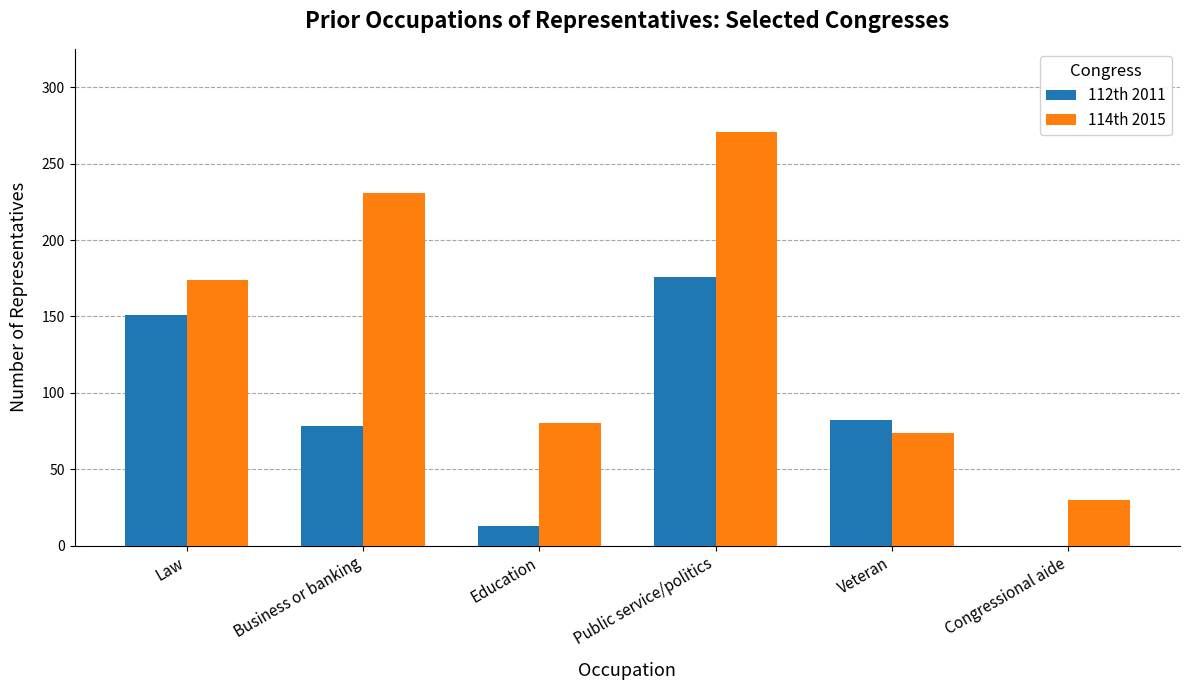

What is the greatest value displayed?

271